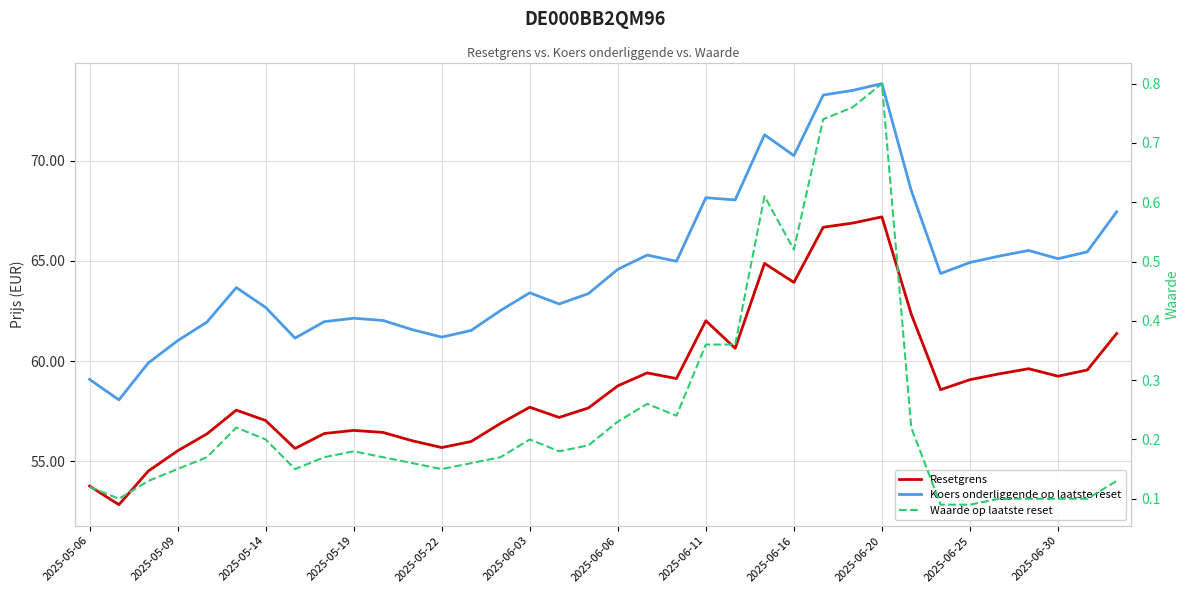

What is the lowest value of the Waarde op laatste reset series?

0.1